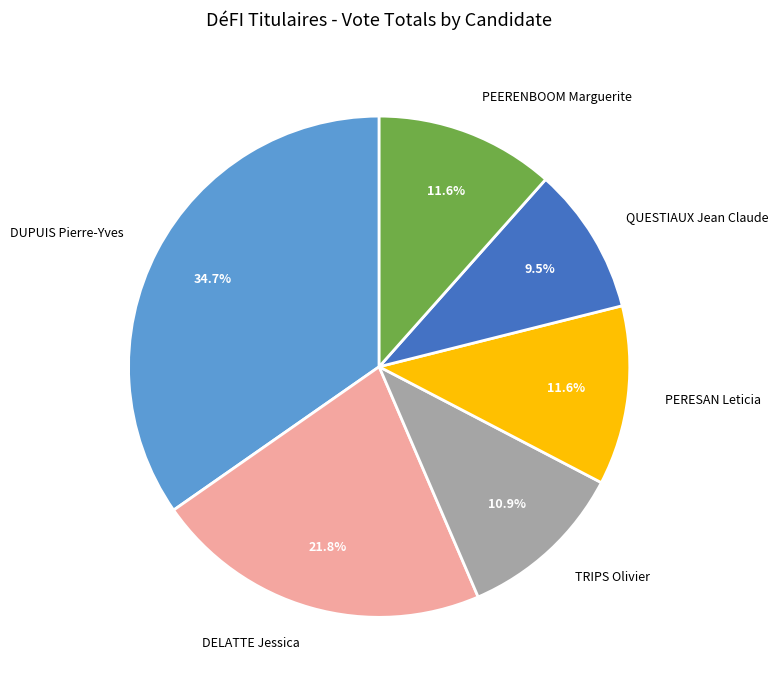

Which slice is the smallest?

QUESTIAUX Jean Claude